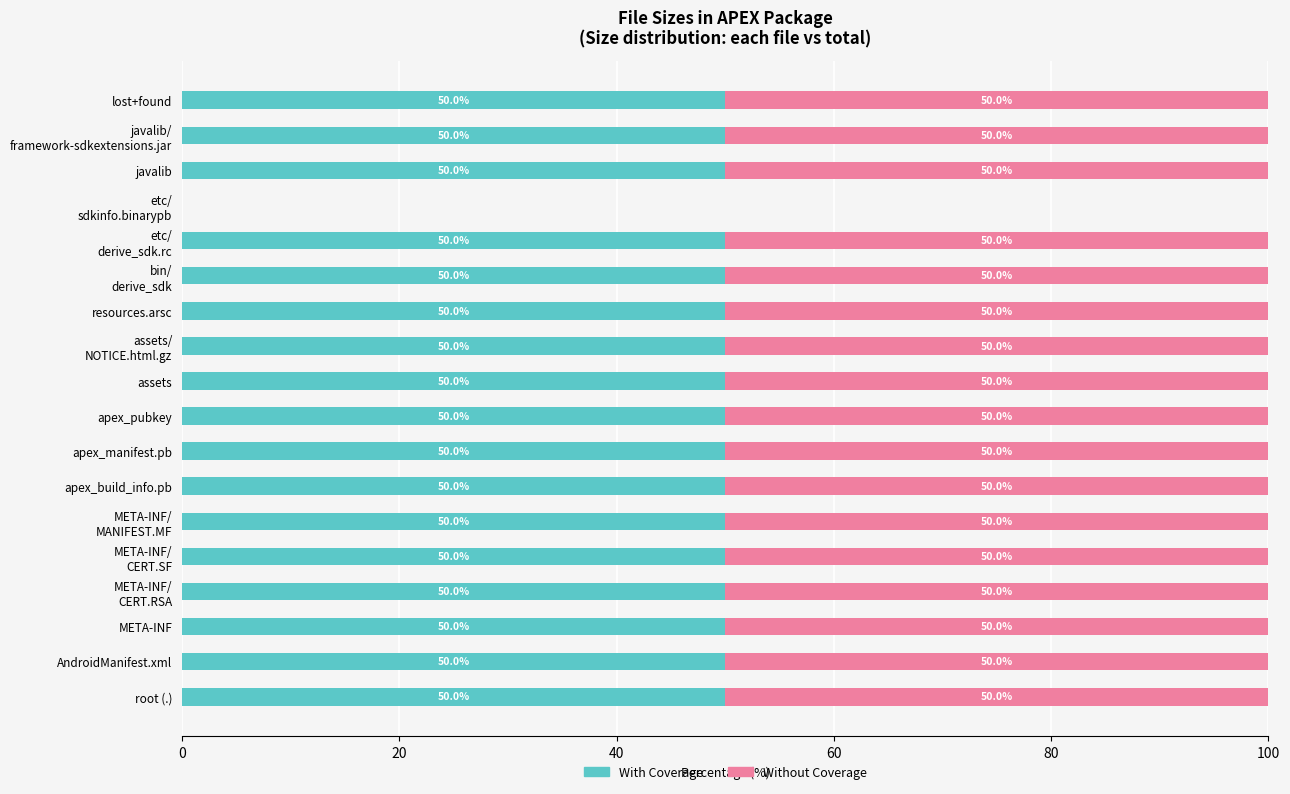

Is it true that With Coverage equals 50 at javalib?

True